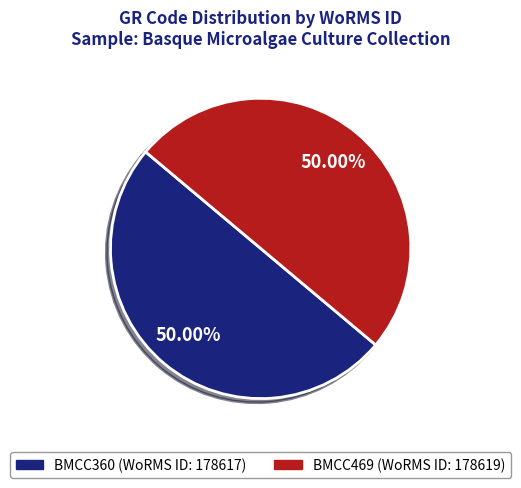

How many segments does this pie chart have?

2